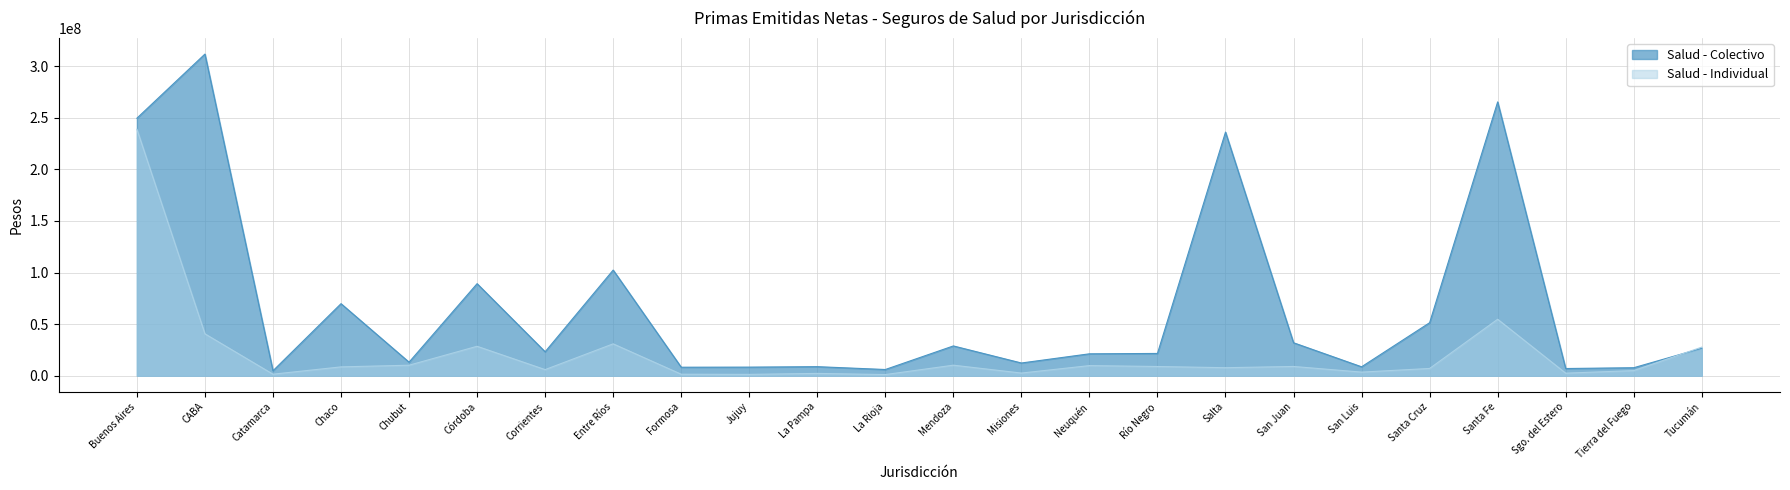

Between Formosa and Río Negro, which series saw the biggest shift?

Salud - Colectivo